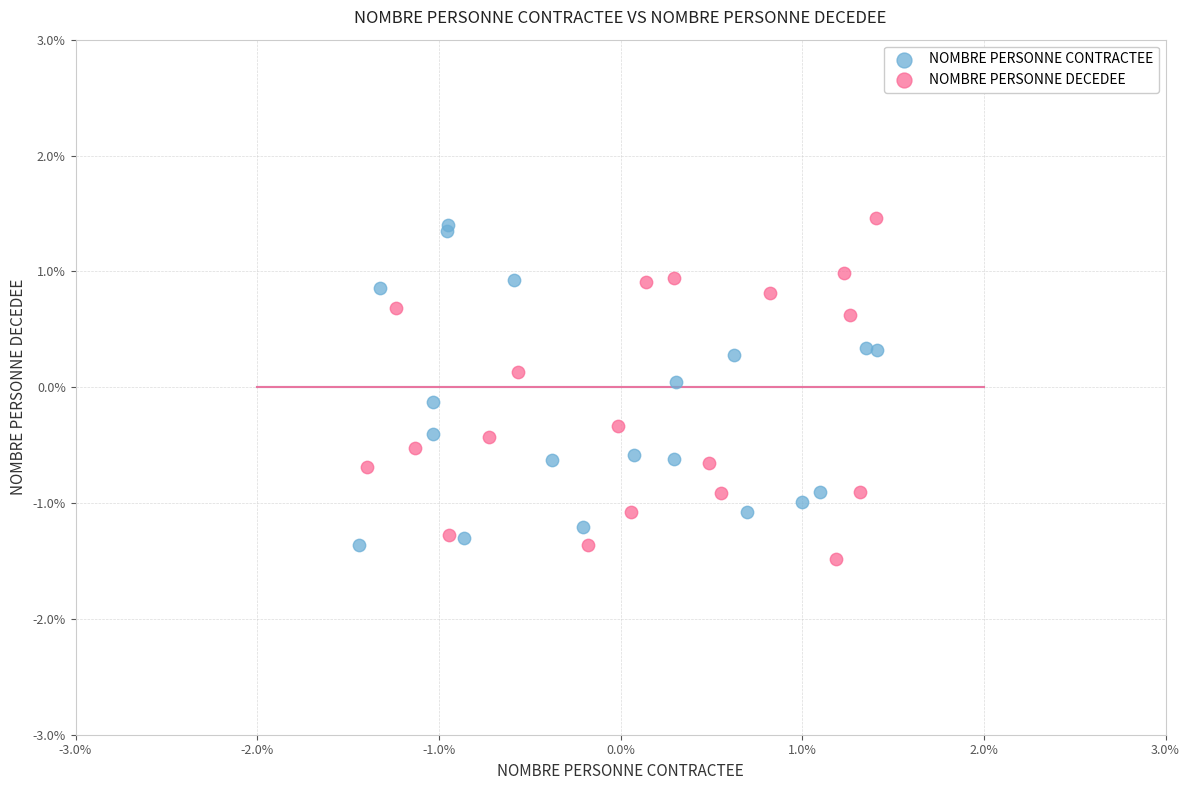

What are all the series names shown in the legend?

NOMBRE PERSONNE CONTRACTEE, NOMBRE PERSONNE DECEDEE